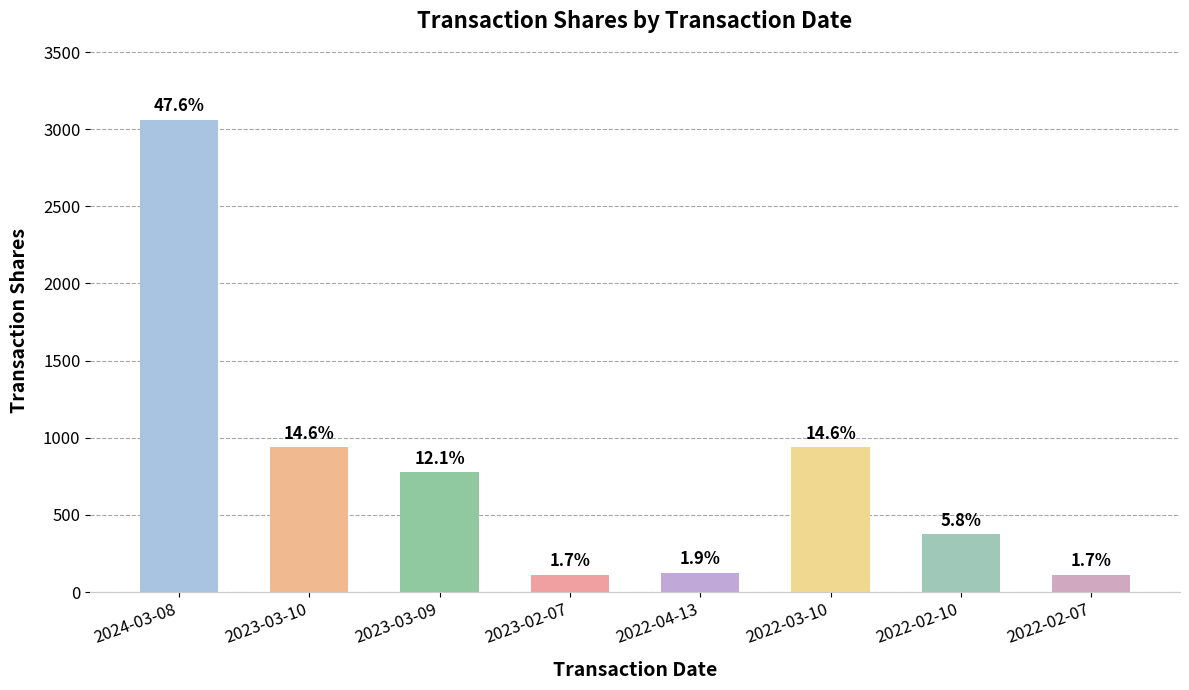

Reading left to right, list all the values displayed in this chart.

2024-03-08=3062	2023-03-10=938	2023-03-09=776	2023-02-07=111	2022-04-13=125	2022-03-10=938	2022-02-10=373	2022-02-07=110